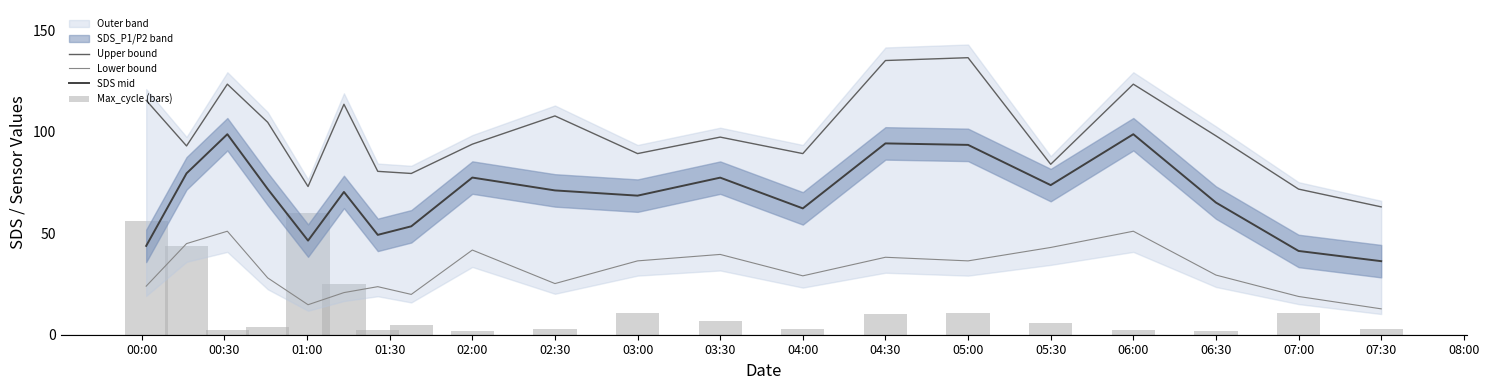

Rank the series by their average value, from highest to lowest.

Upper bound, SDS mid, Lower bound, Max_cycle (bars)